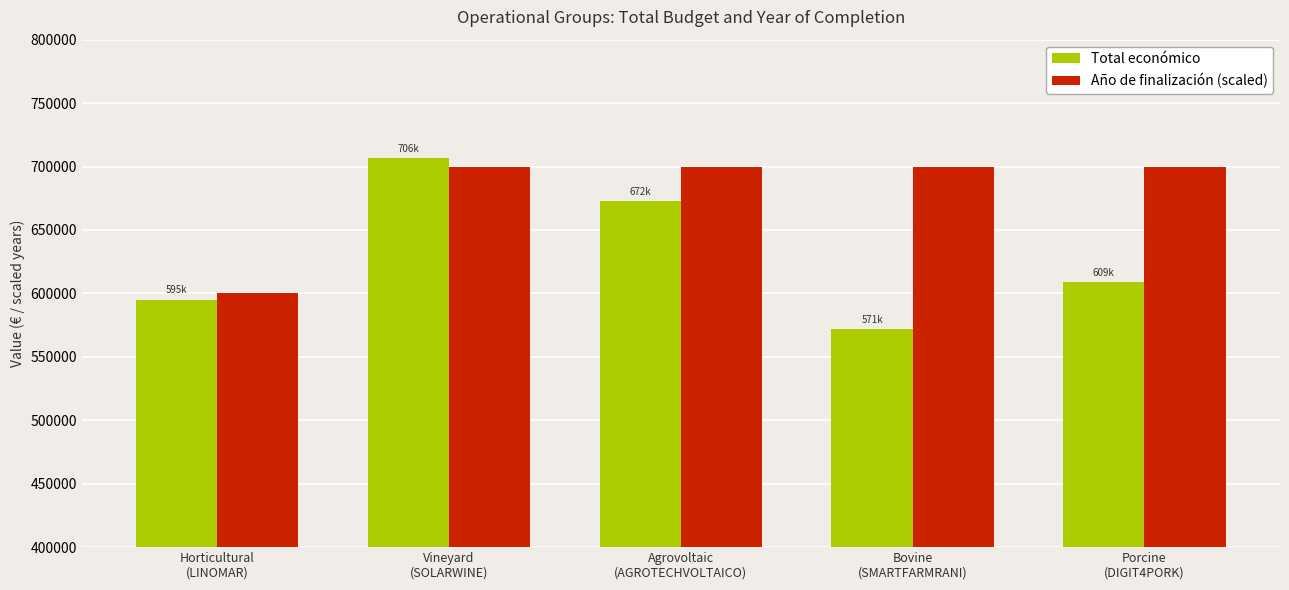

Where does the Total económico series first go above 609206?

Vineyard
(SOLARWINE)